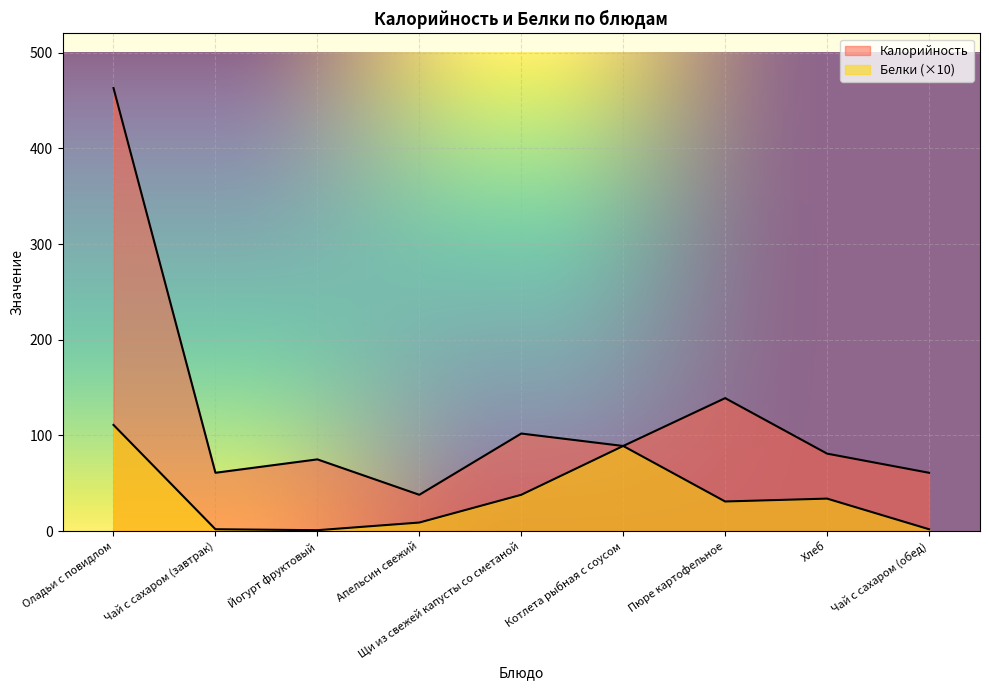

Reading right to left, list all the values displayed in this chart.

Калорийность: 61	81	139	89	102	38	75	61	463
Белки: 2	34	31	89	38	9	1	2	111